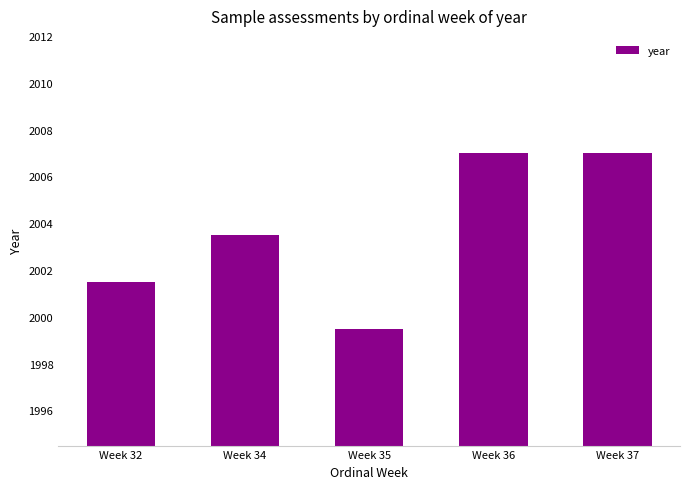

How many bars are there in total?

5